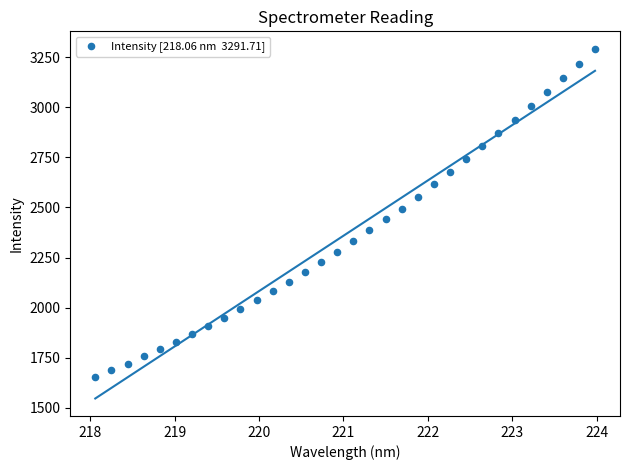

What is the range of Y values (max minus min)?

1638.0